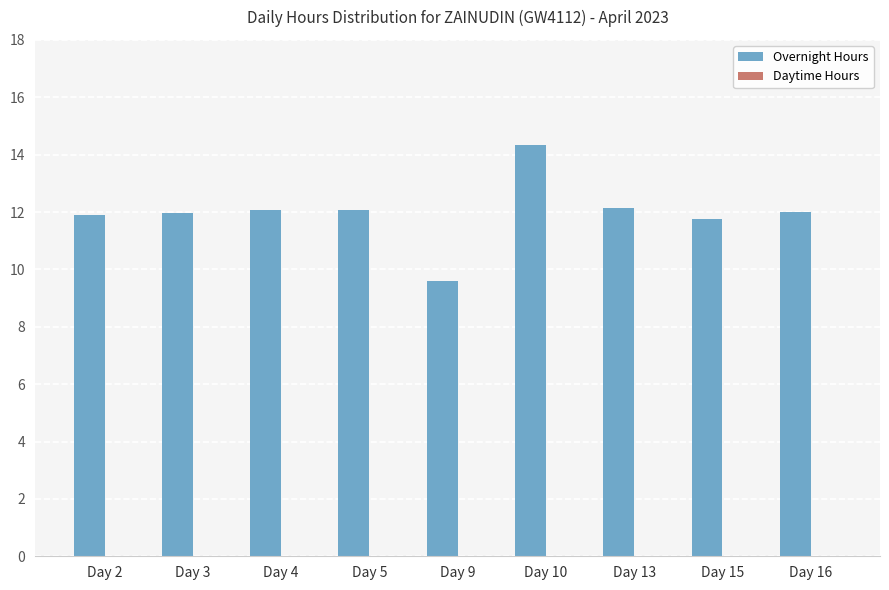

What is the difference between the maximum and second lowest values?

2.6